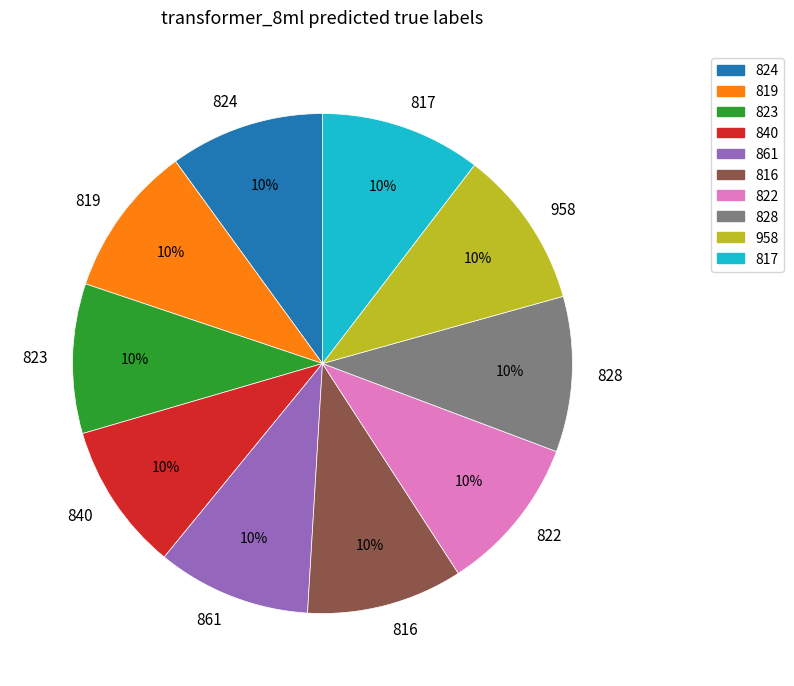

Is 958 the majority of the pie?

No